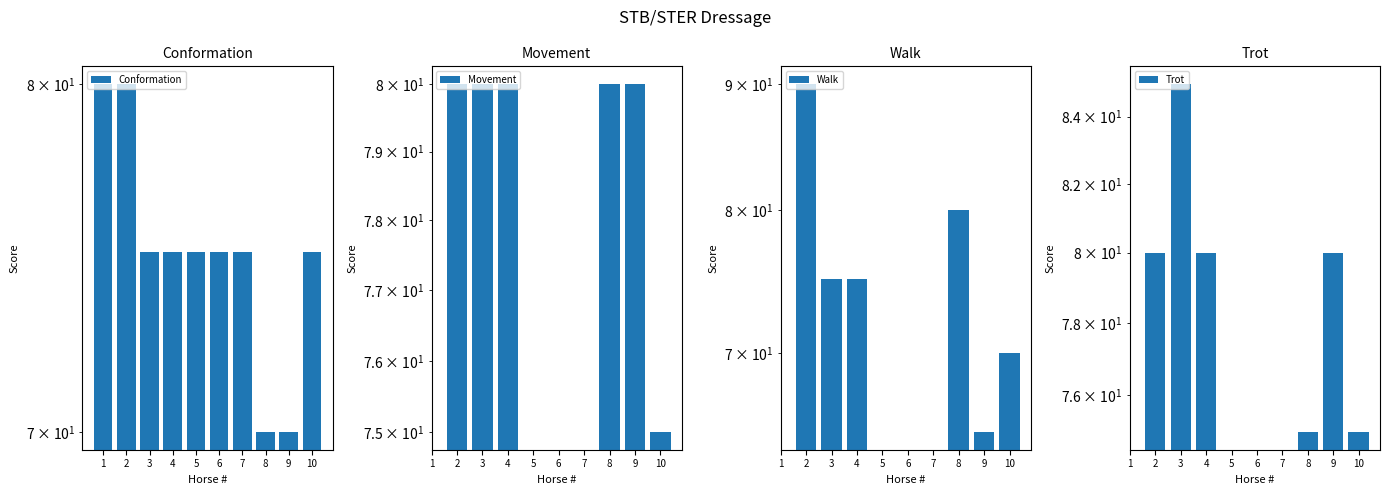

How many distinct data groups are displayed?

4